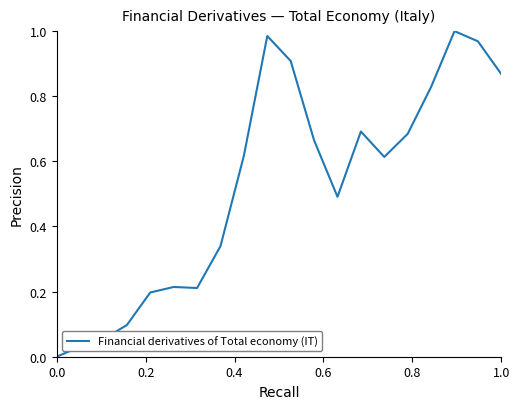

How many points are lower than both their immediate neighbors (excluding endpoints)?

3